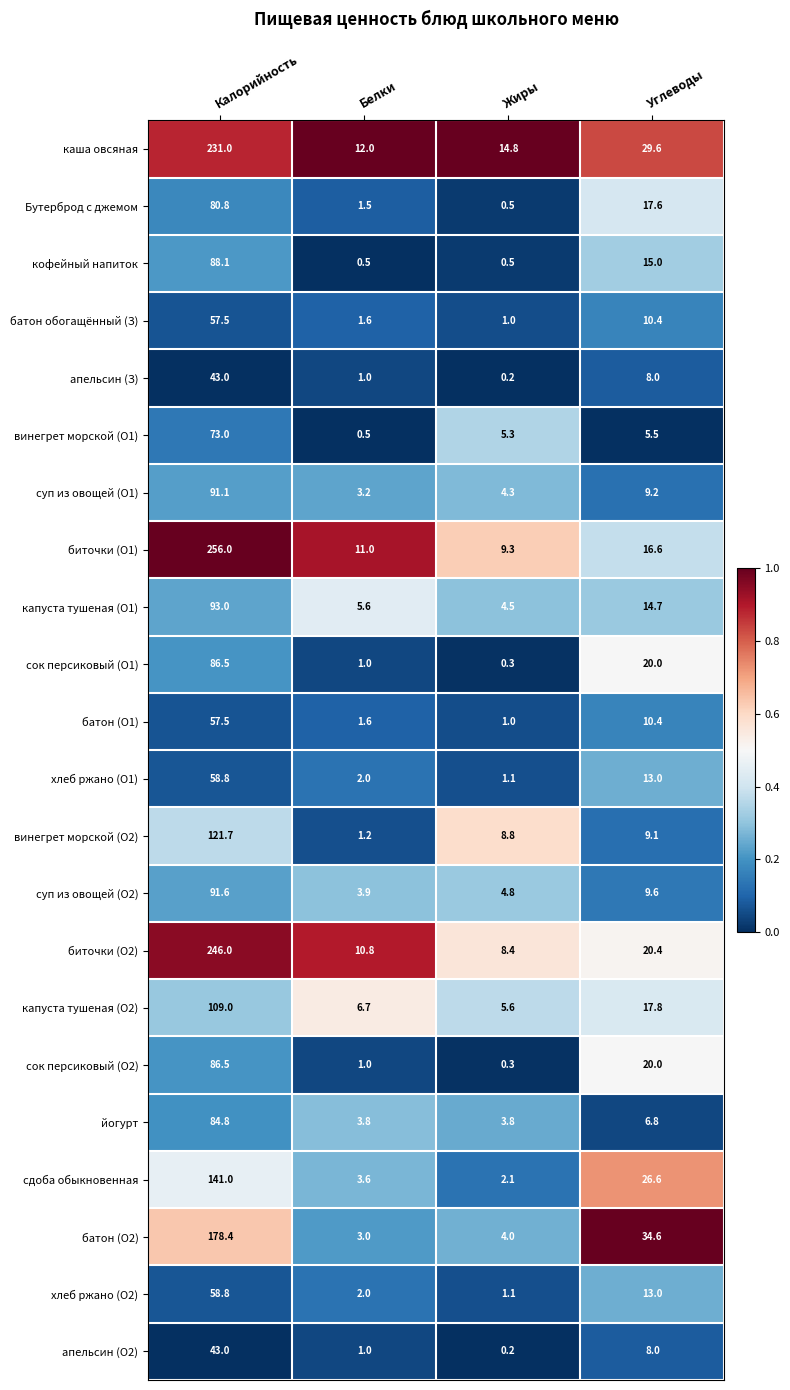

List the labels in order of винегрет морской (О1) value, largest first.

Калорийность, Углеводы, Жиры, Белки